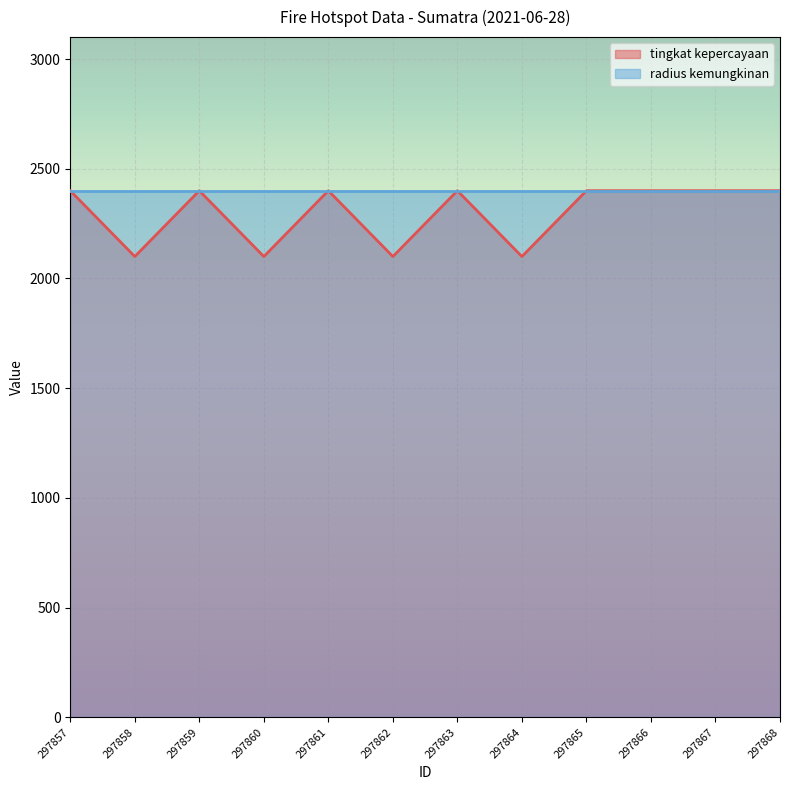

List the labels in order of value, largest first.

297857, 297859, 297861, 297863, 297865, 297866, 297867, 297868, 297858, 297860, 297862, 297864